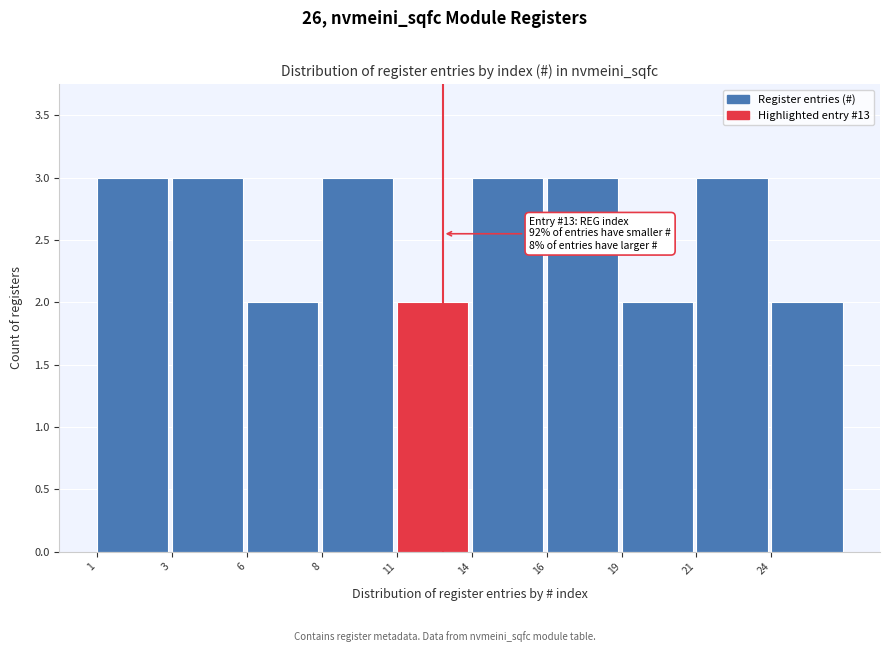

Reading left to right, transcribe all the data shown in this chart.

1=3	3=3	6=2	8=3	11=2	14=3	16=3	19=2	21=3	24=2